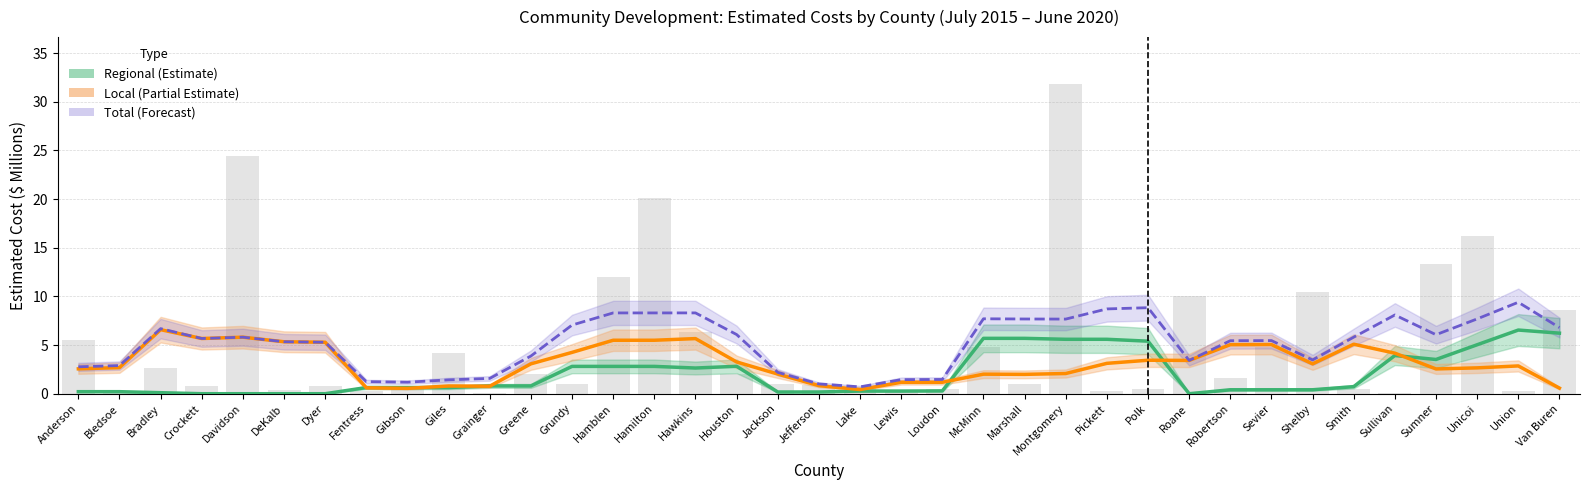

Which series changed the most between Anderson and Davidson?

Local Estimated Cost (M)